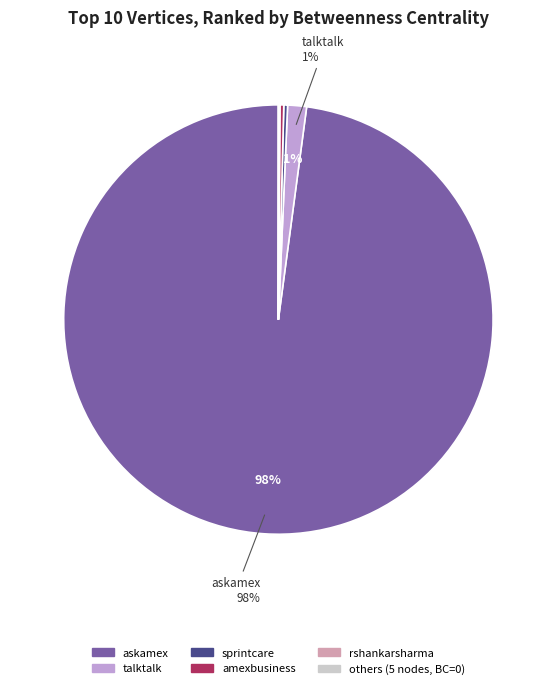

To the nearest percent, what is the average slice percentage?

17%